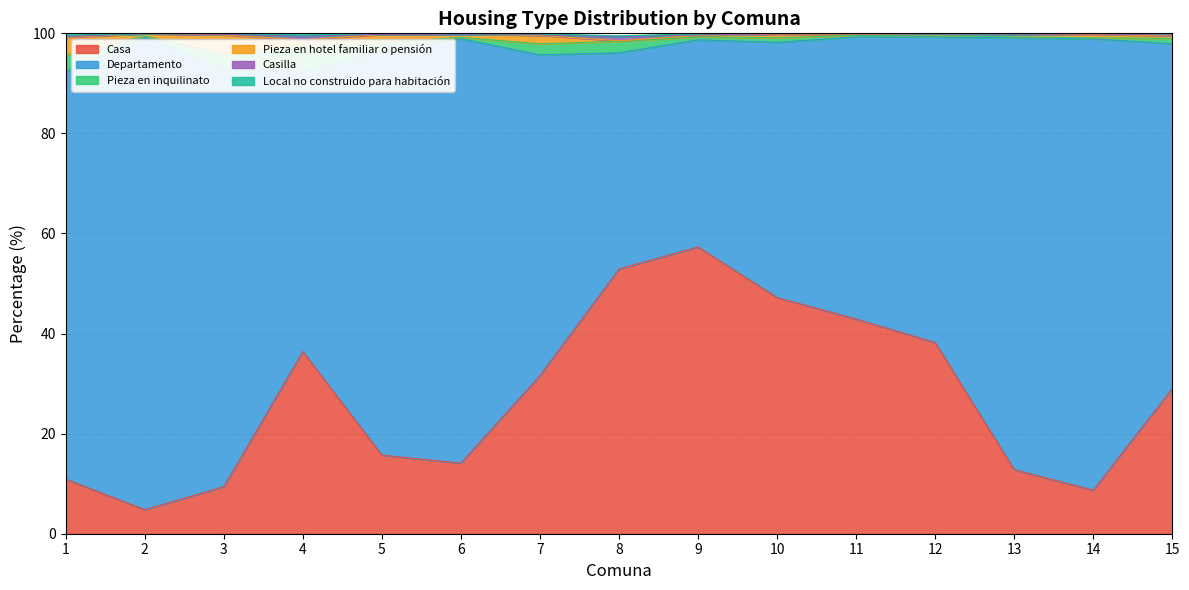

What is the value of the Departamento point at the 10th from the left?

51.0